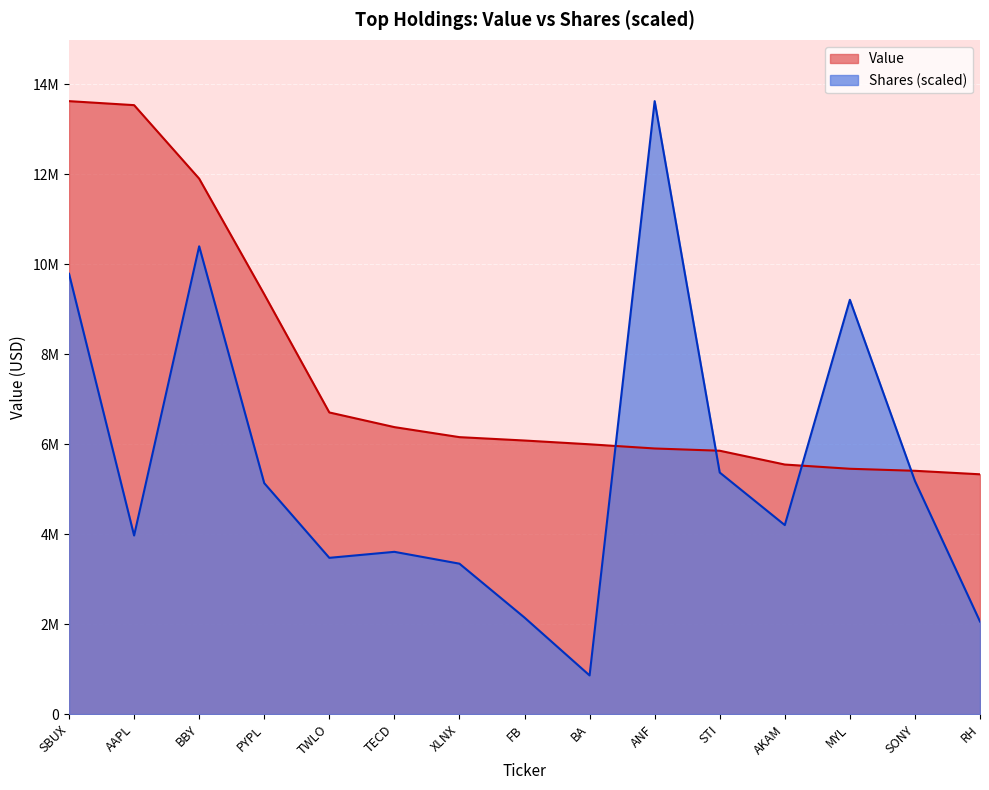

Where is the first local maximum for Shares or principal amount?

BBY